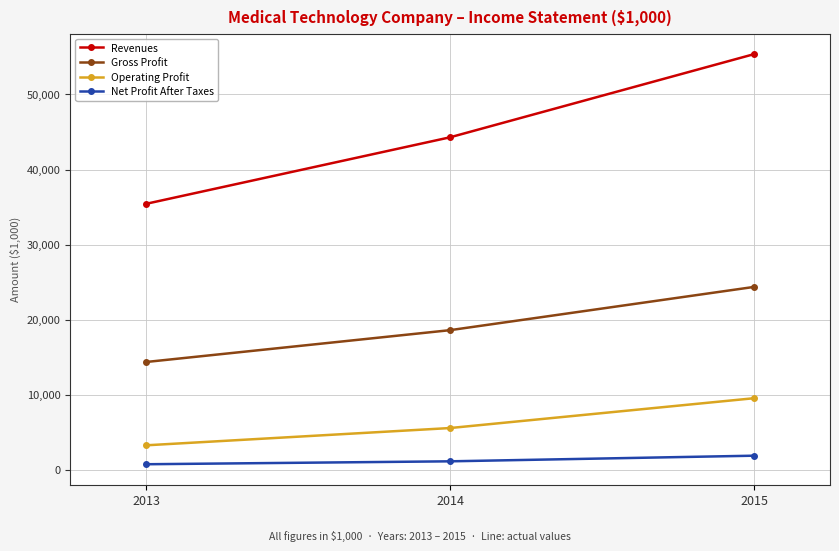

What is the difference between the Gross Profit values at 2015 and 2013?

9998